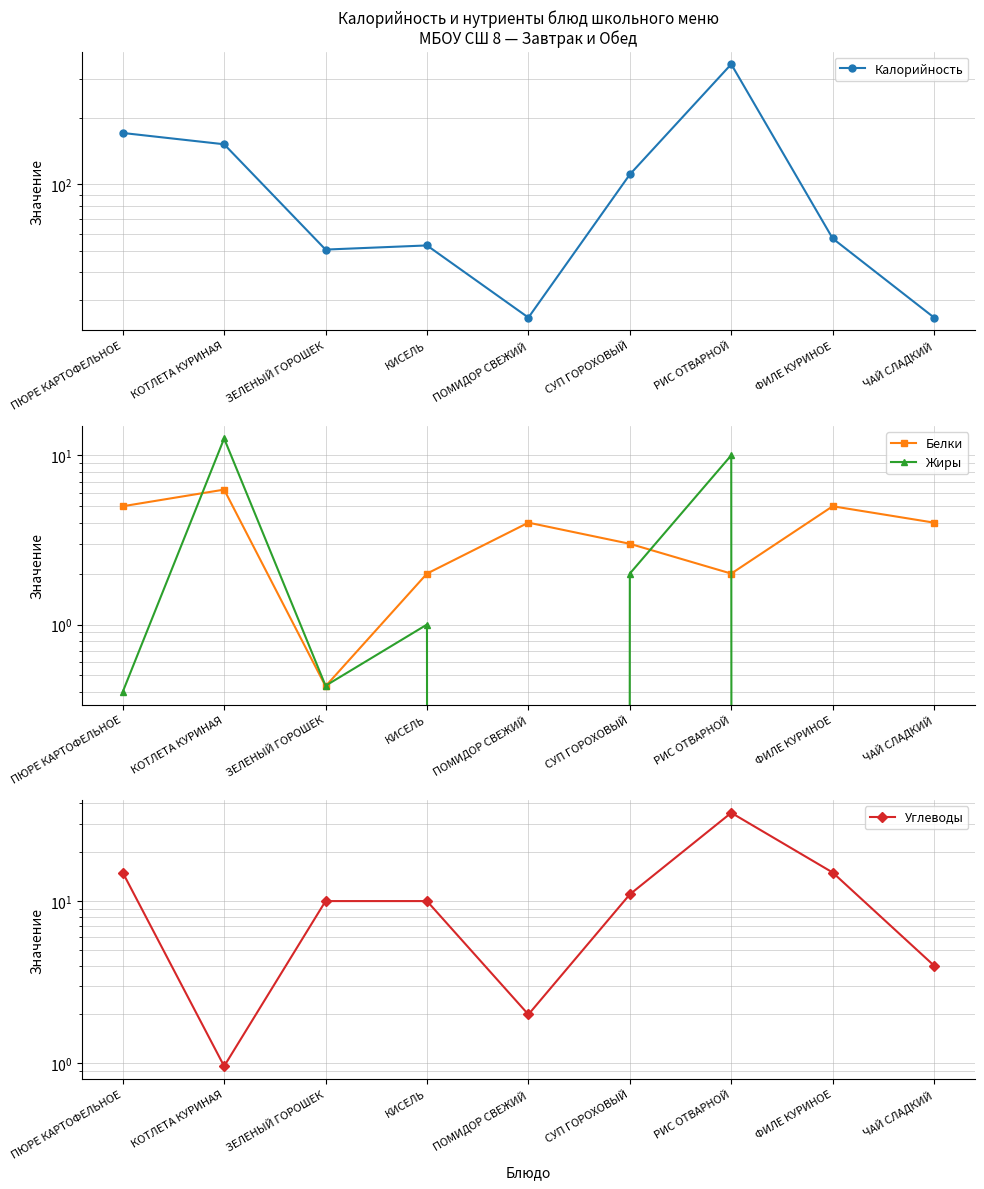

Is the value of Калорийность at СУП ГОРОХОВЫЙ greater than the value of Углеводы at ПЮРЕ КАРТОФЕЛЬНОЕ?

Yes